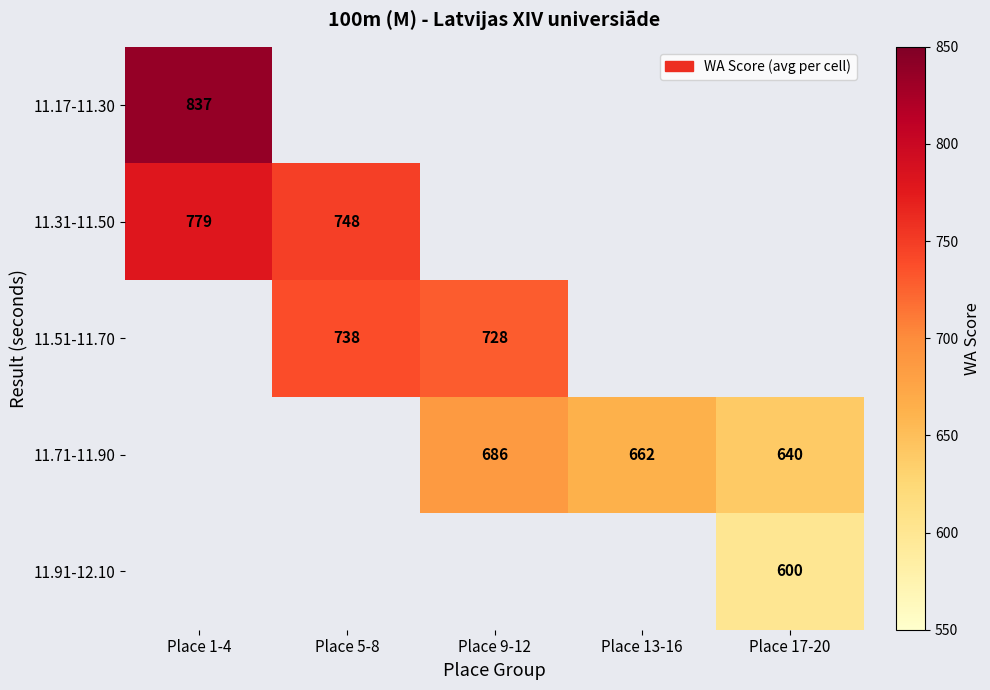

What is the maximum value shown in the chart?

837.0